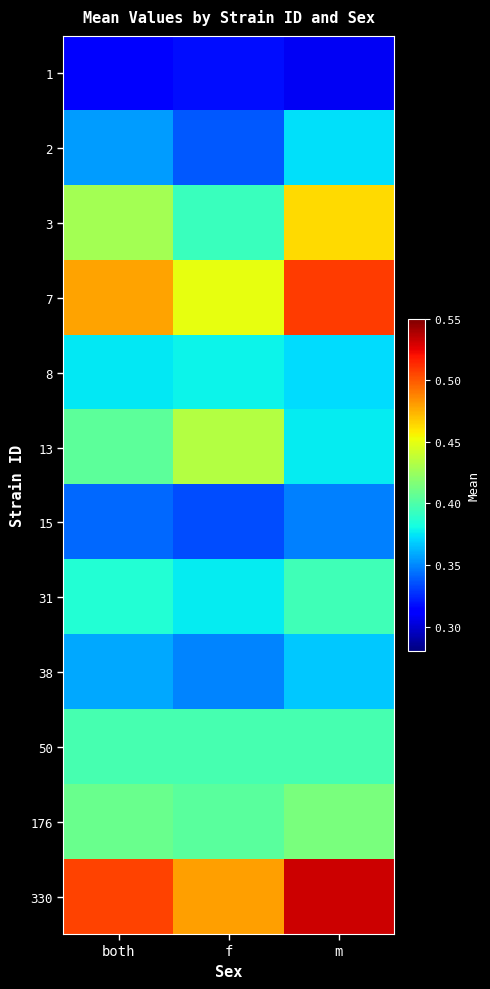

Between m and both, which is larger?

both